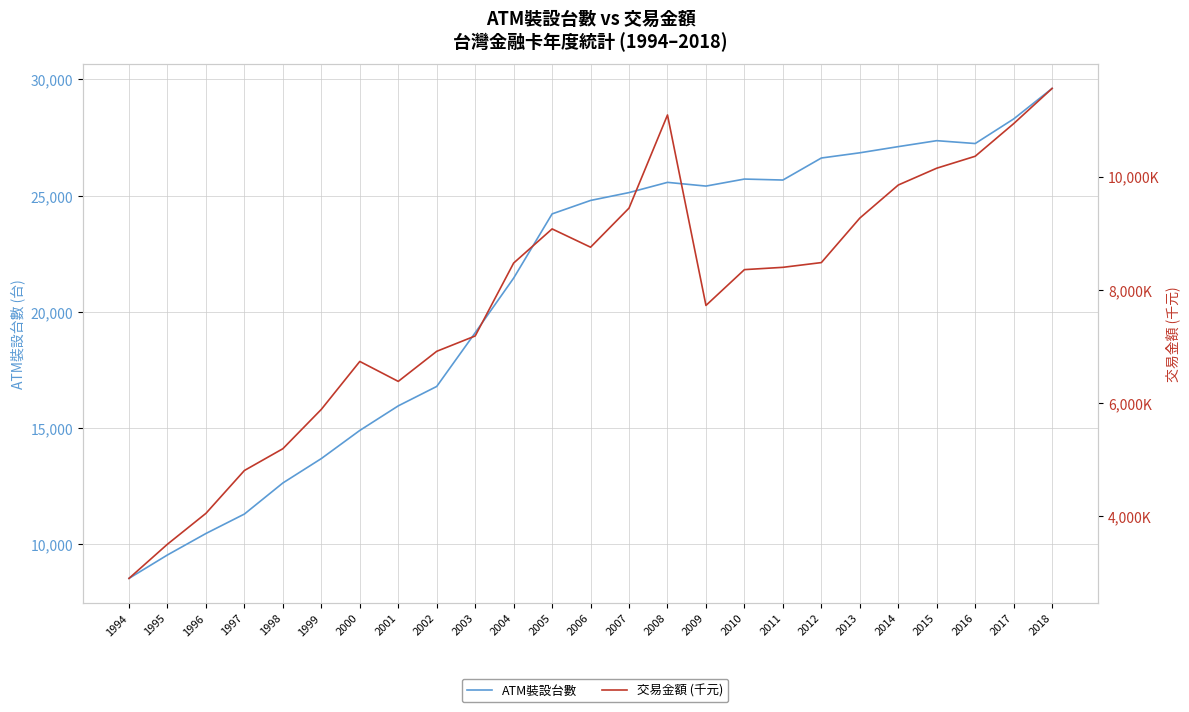

How many data points in 交易金額 (千元) are less than 8394385?

12